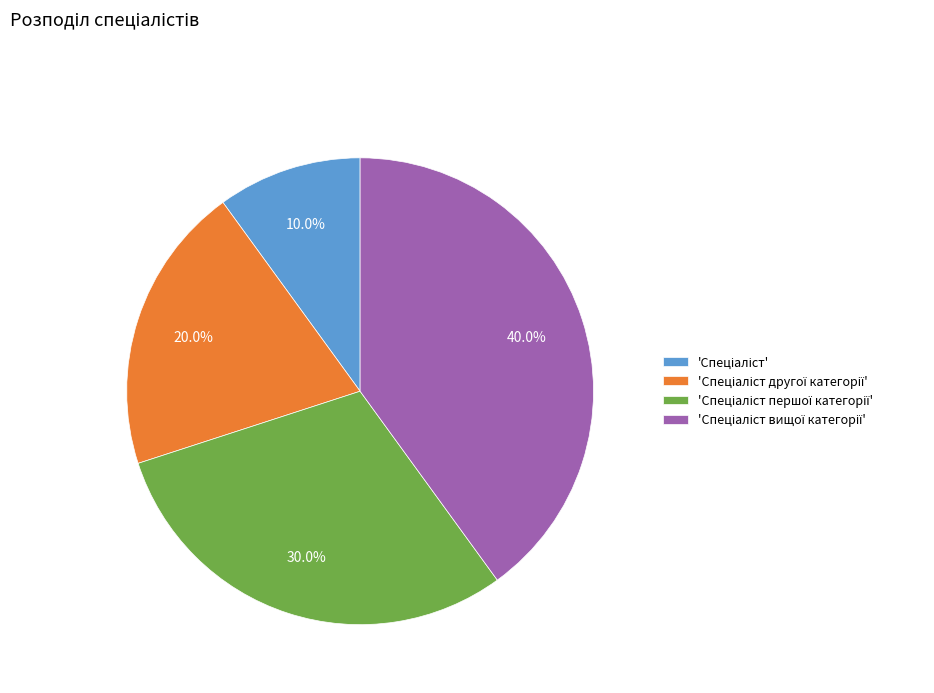

Is there any slice that represents more than half of the pie?

No